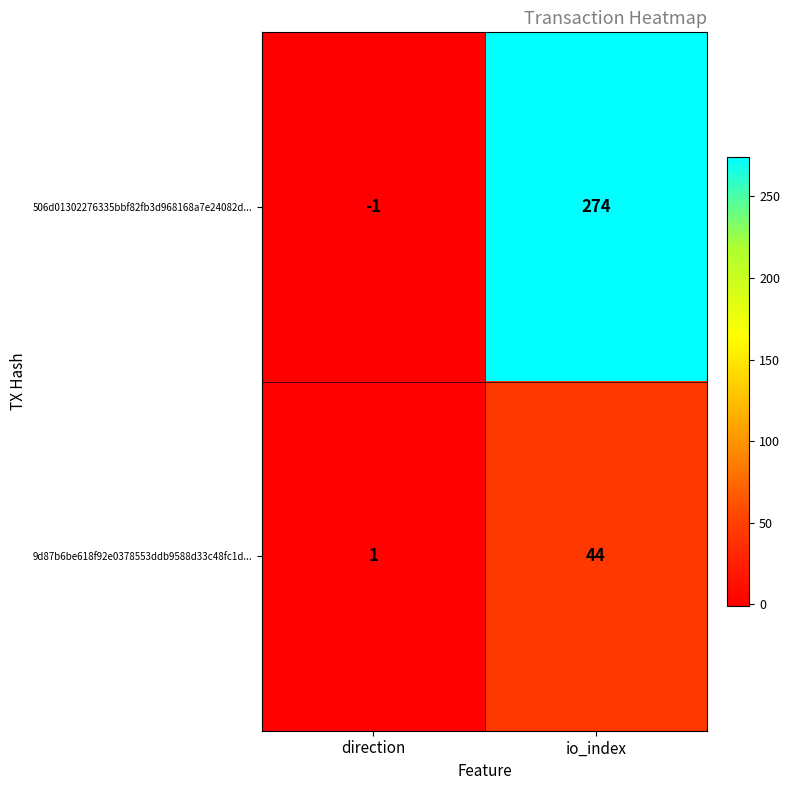

Count the number of data series in this chart.

2